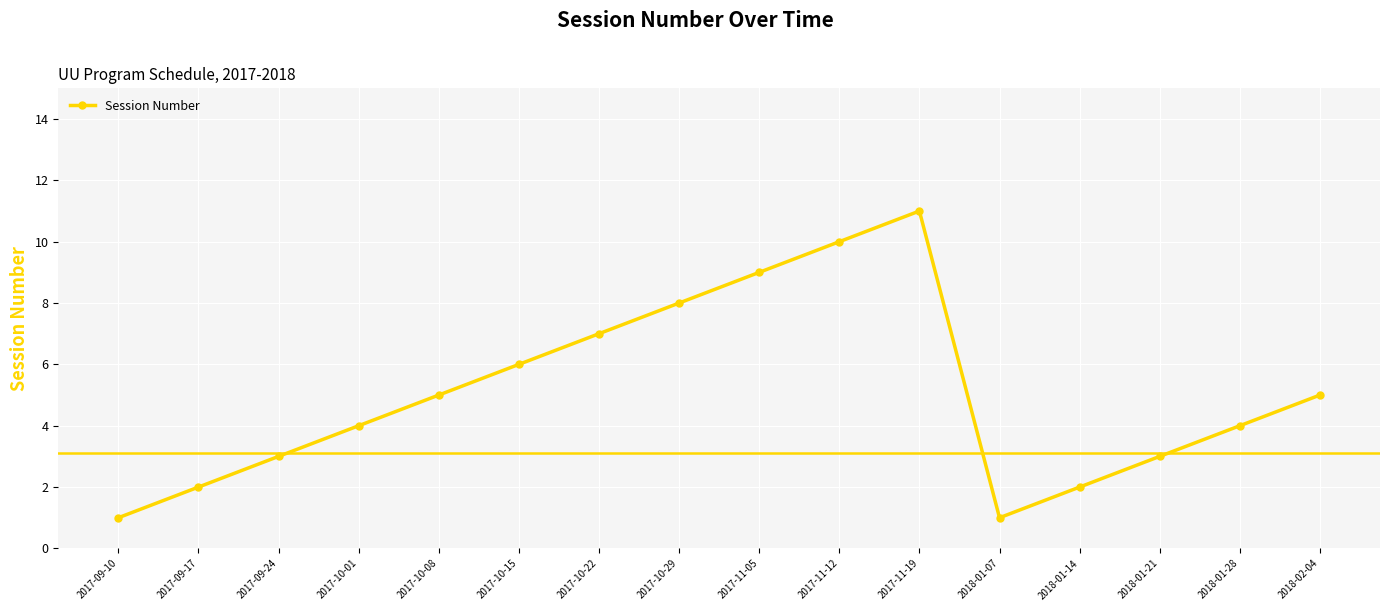

What is the maximum value shown in the chart?

11